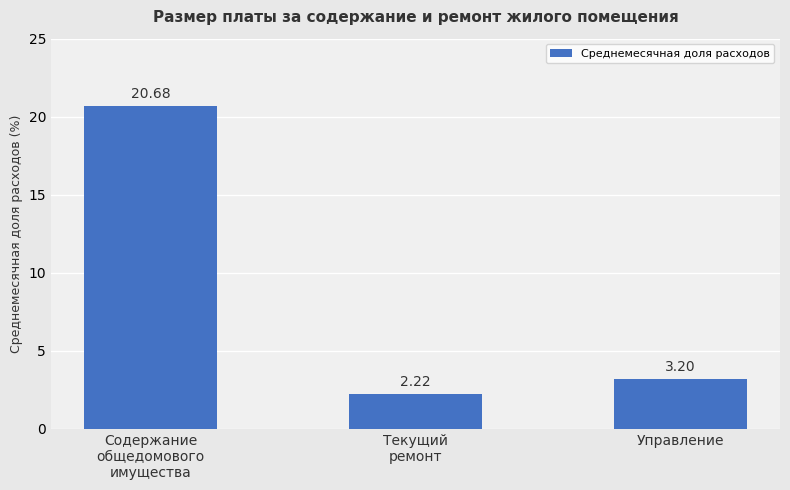

What is the difference between the maximum and minimum values?

18.5